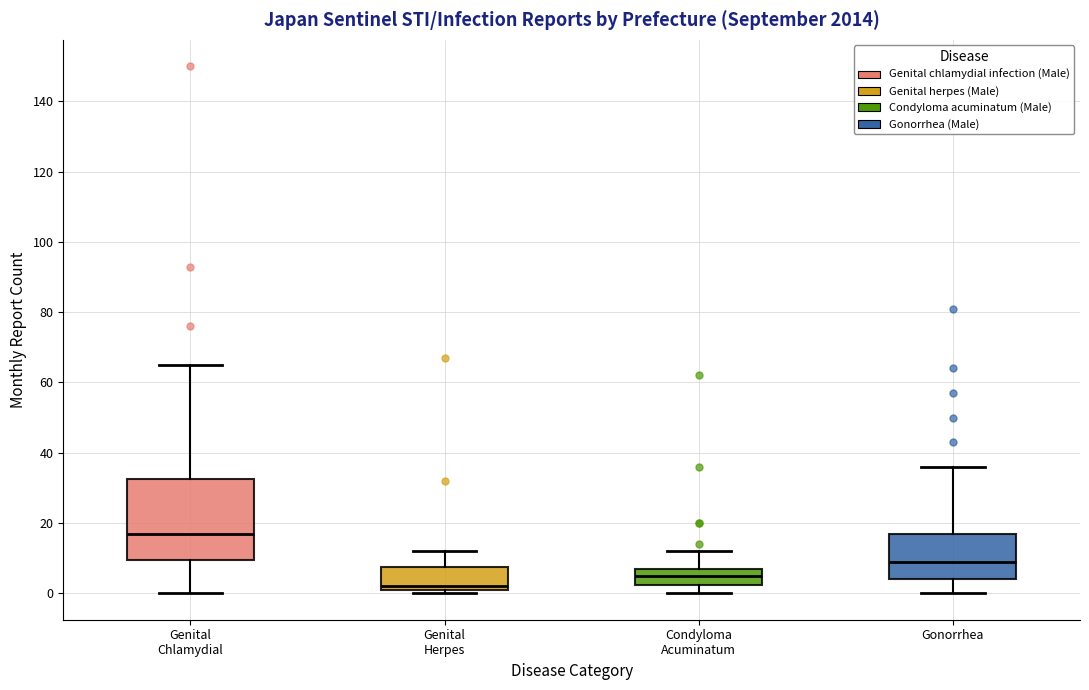

Which box is the tallest, from its lower edge to its upper edge?

Genital Chlamydial